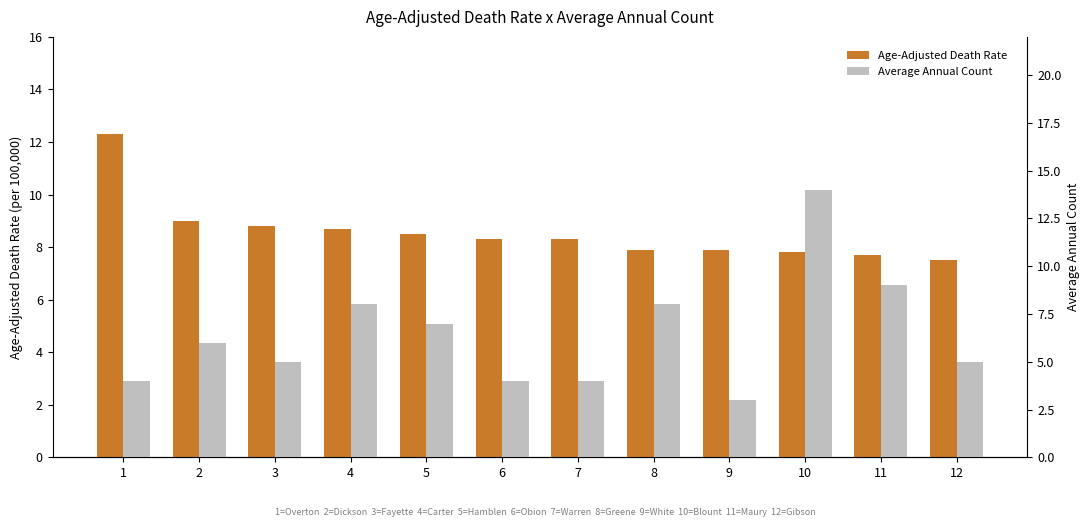

List the labels in order of Average Annual Count value, largest first.

10, 11, 4, 8, 5, 2, 3, 12, 1, 6, 7, 9